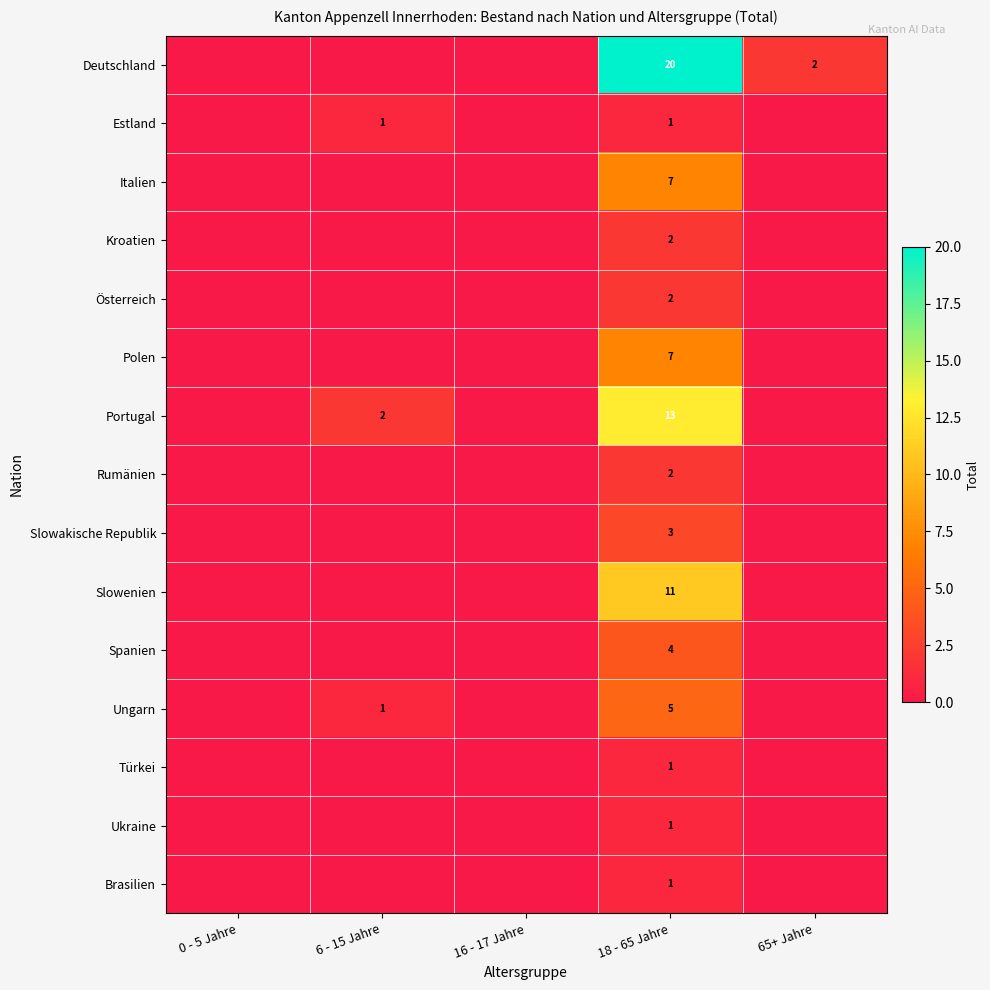

What is the difference between the highest and lowest values at 18 - 65 Jahre?

19